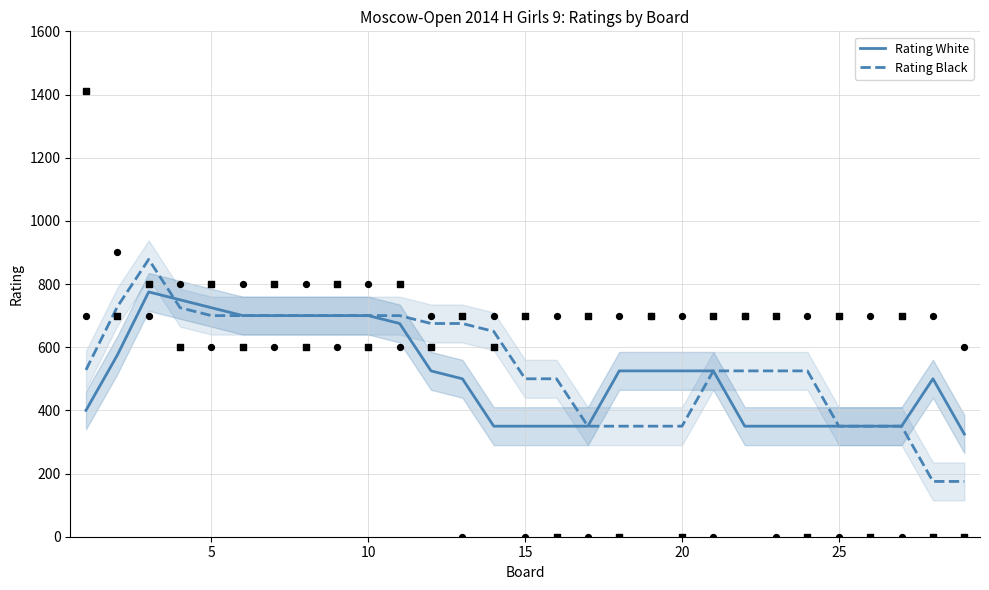

What is the maximum value for Rating White?

775